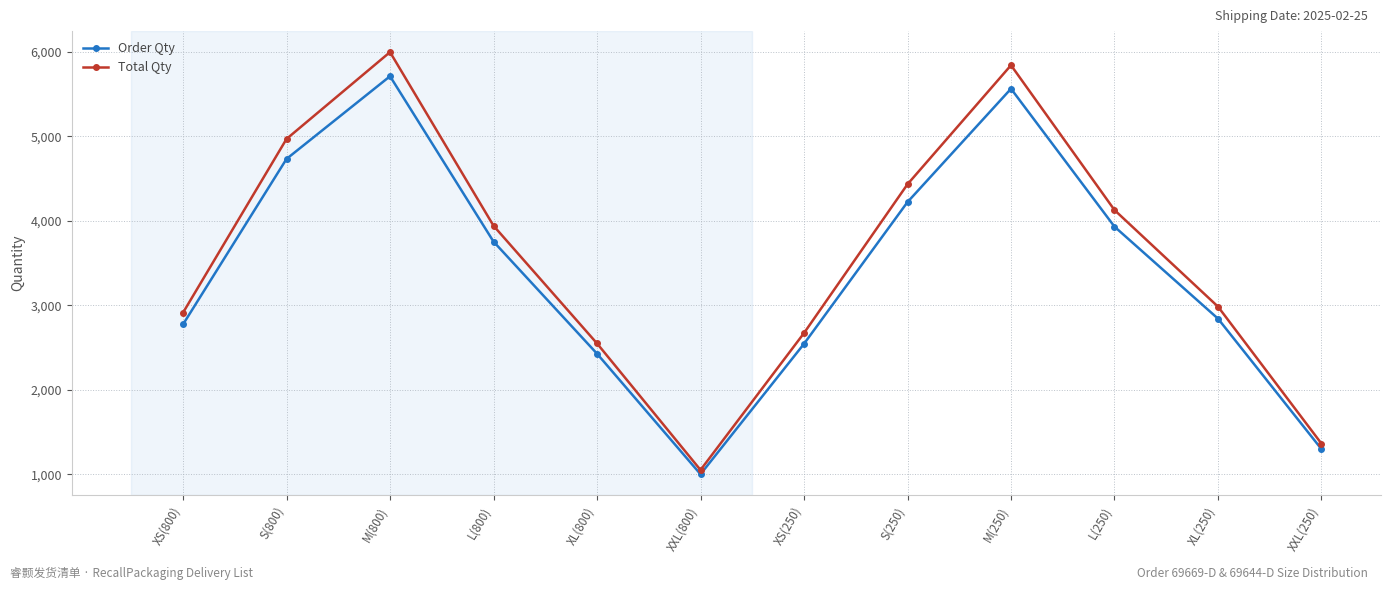

How many data points in Total Qty are above 3941?

6